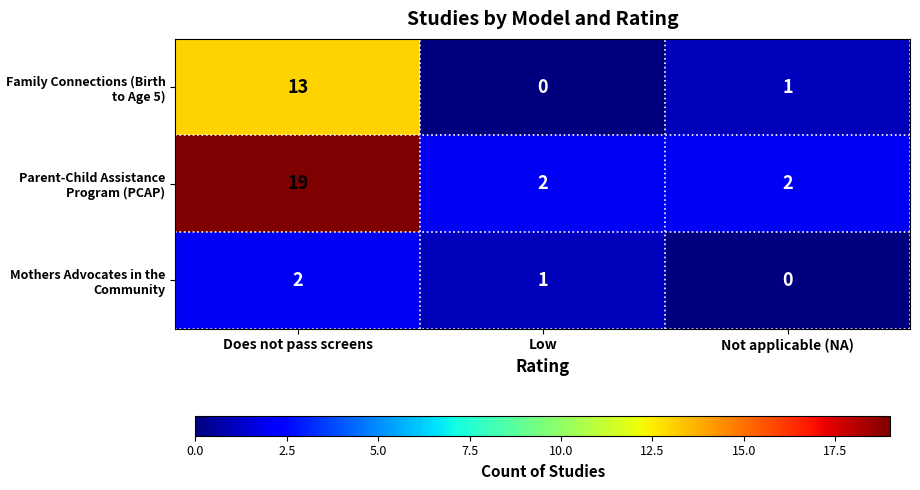

True or false: Parent-Child Assistance Program (PCAP) has a value of 1 at Not applicable (NA).

False